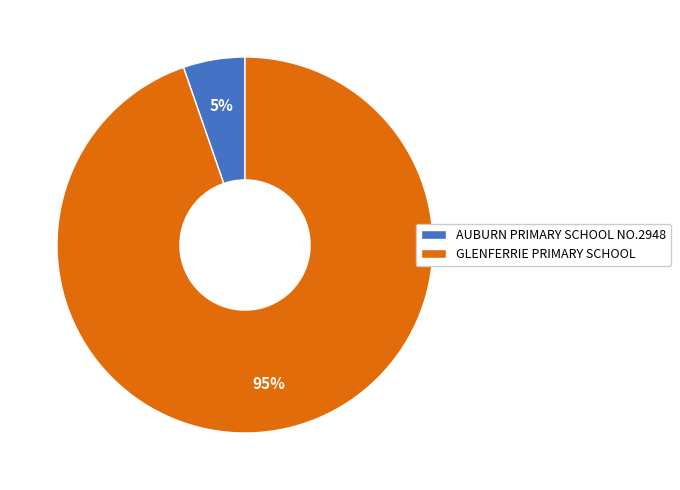

Rank the categories by value from highest to lowest.

GLENFERRIE PRIMARY SCHOOL, AUBURN PRIMARY SCHOOL NO.2948